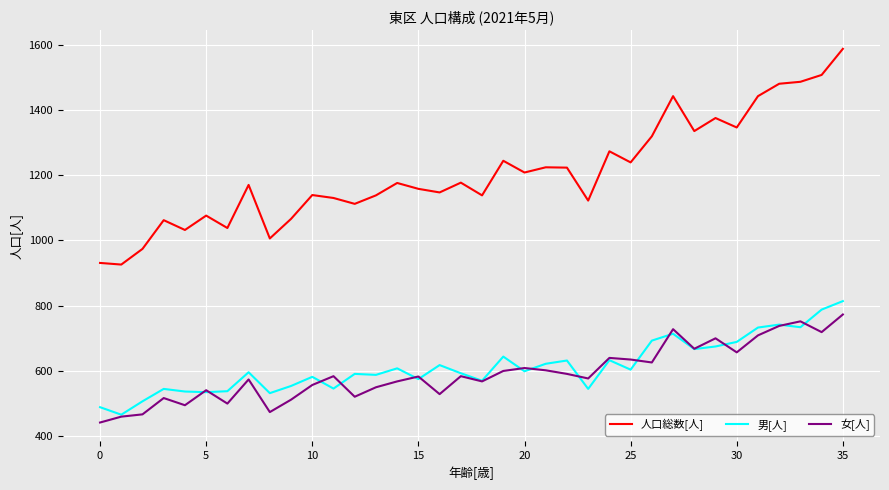

Which series has the widest spread of values?

人口総数[人]